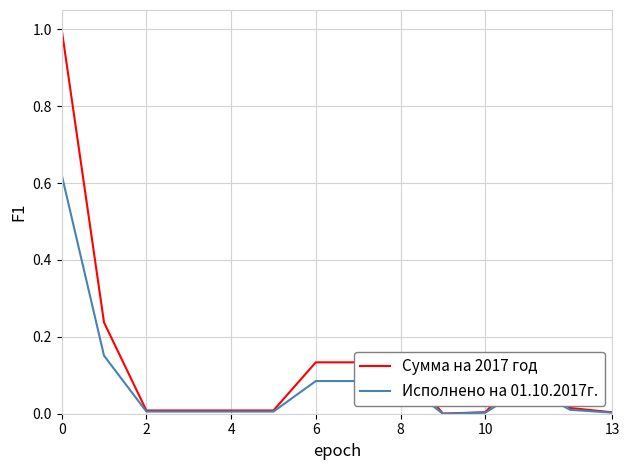

List the series in order of their peak value, highest first.

Сумма на 2017 год, Исполнено на 01.10.2017г.